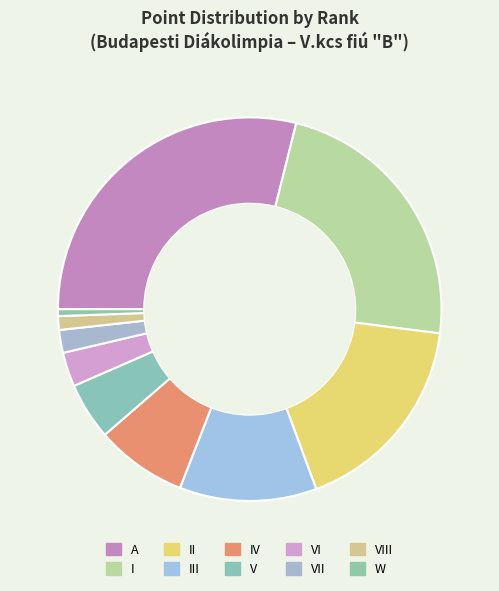

Approximately how many times larger is the value at IV compared to I?

0.3